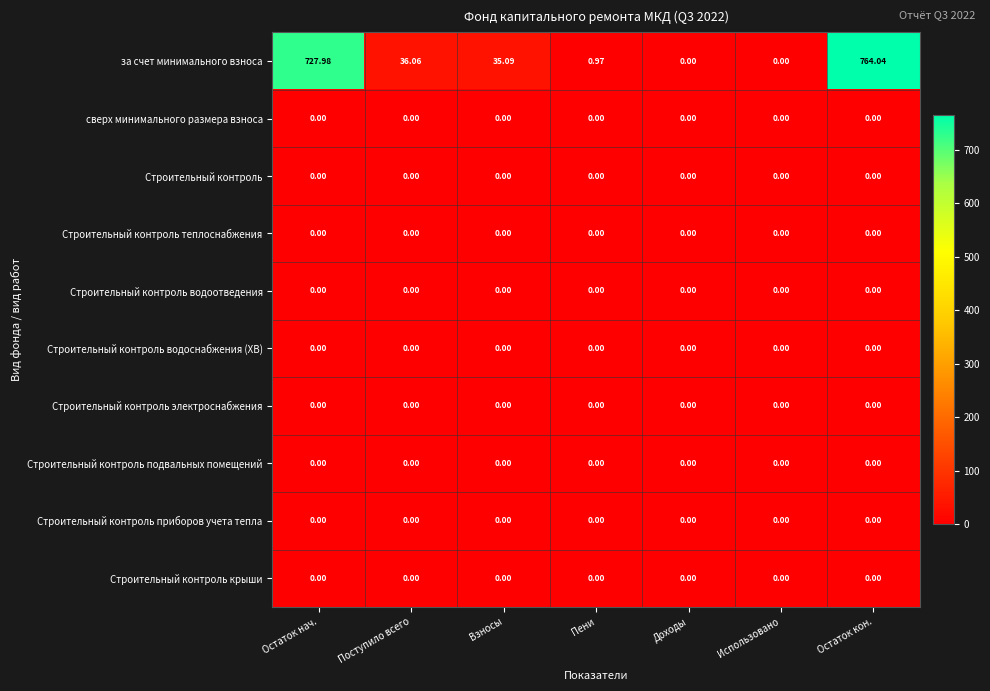

How many categories are shown in the chart?

7